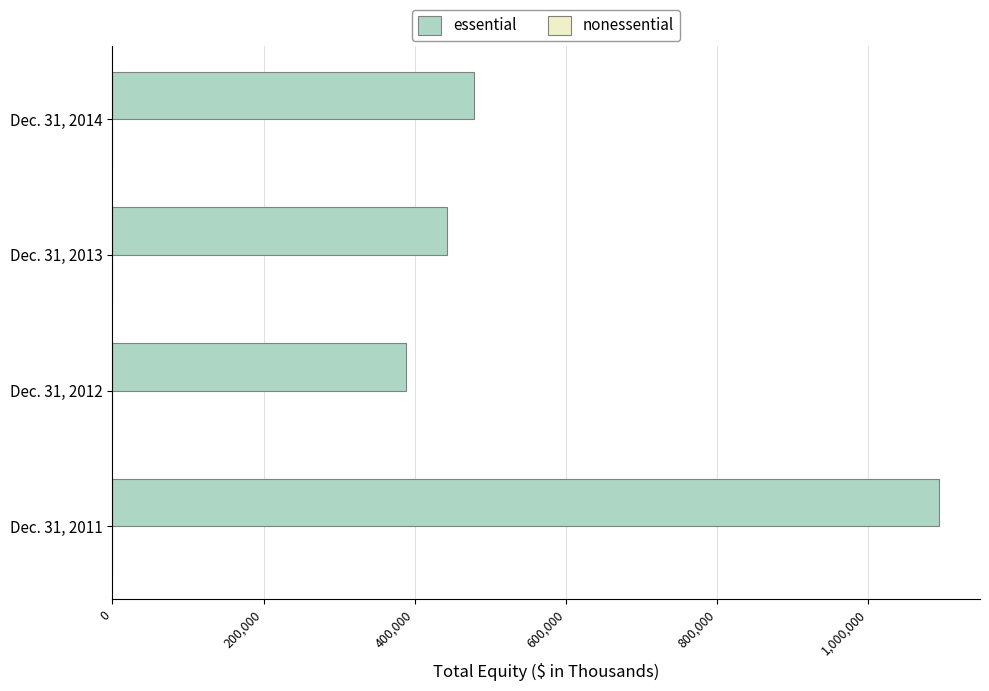

Is it true that the value at Dec. 31, 2013 is 443154?

True